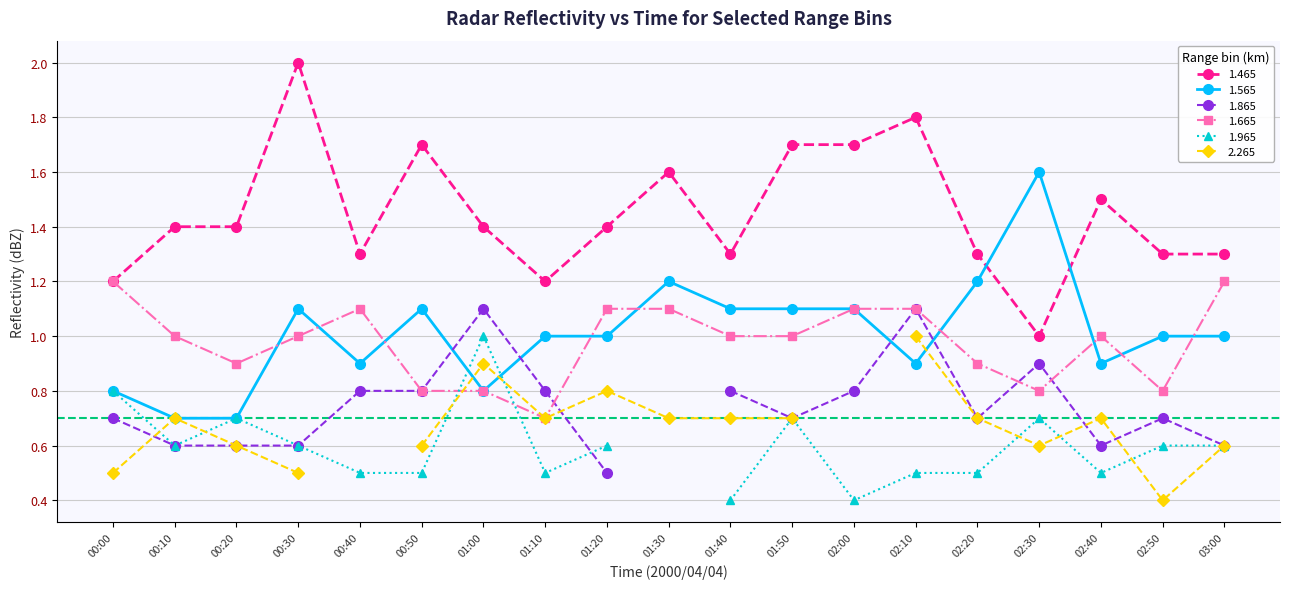

True or false: 1.665 has more than 1 points higher than both neighbors.

True